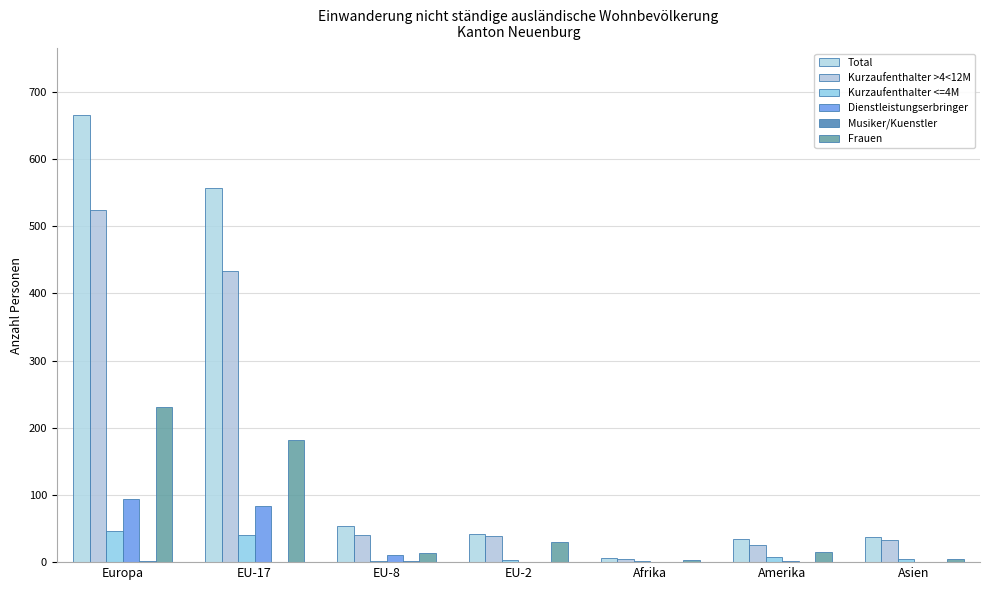

How many data points does each series have?

7